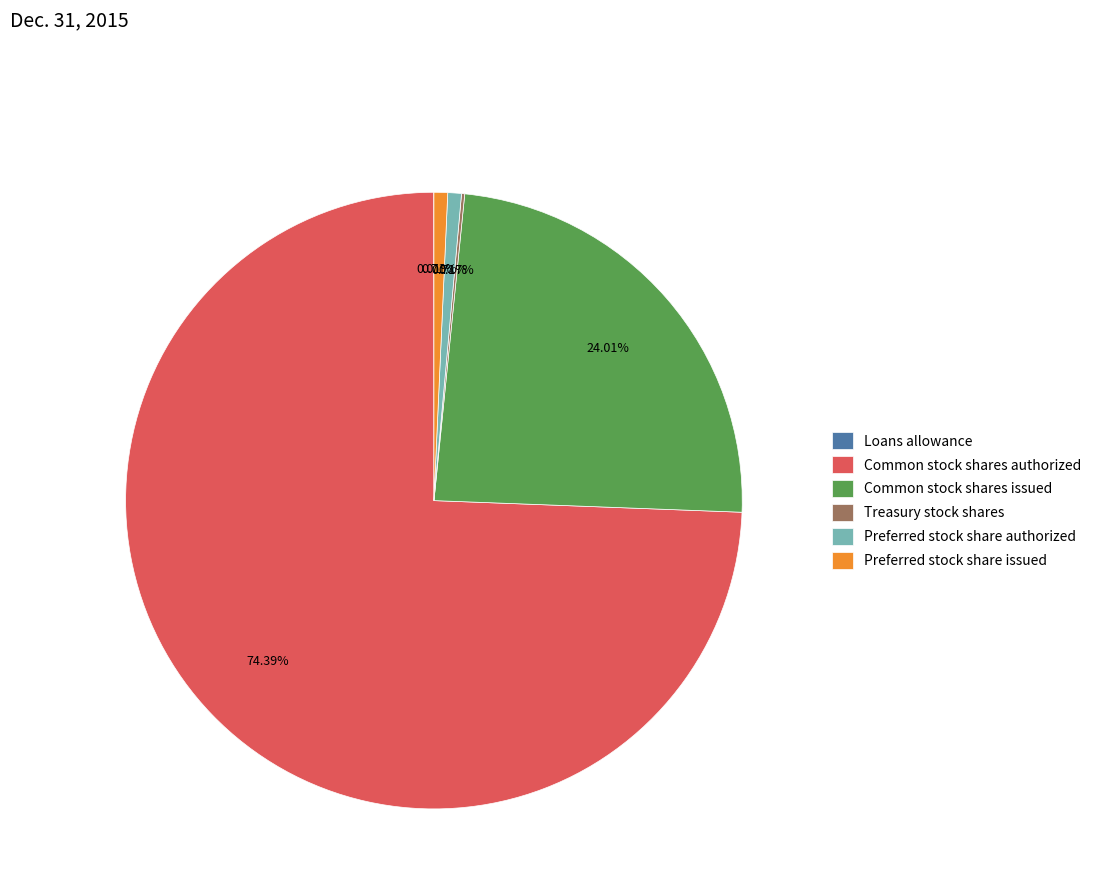

What is the ratio of the value at Preferred stock share authorized to the value at Preferred stock share issued?

1.0